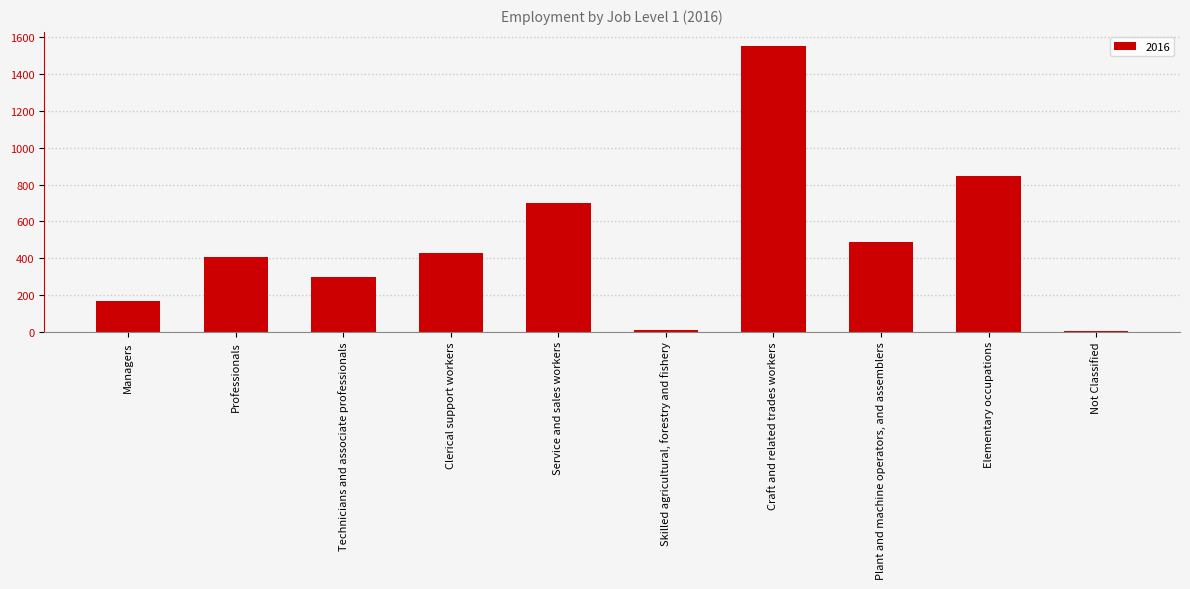

Which category has the highest value across all series?

Craft and related trades workers